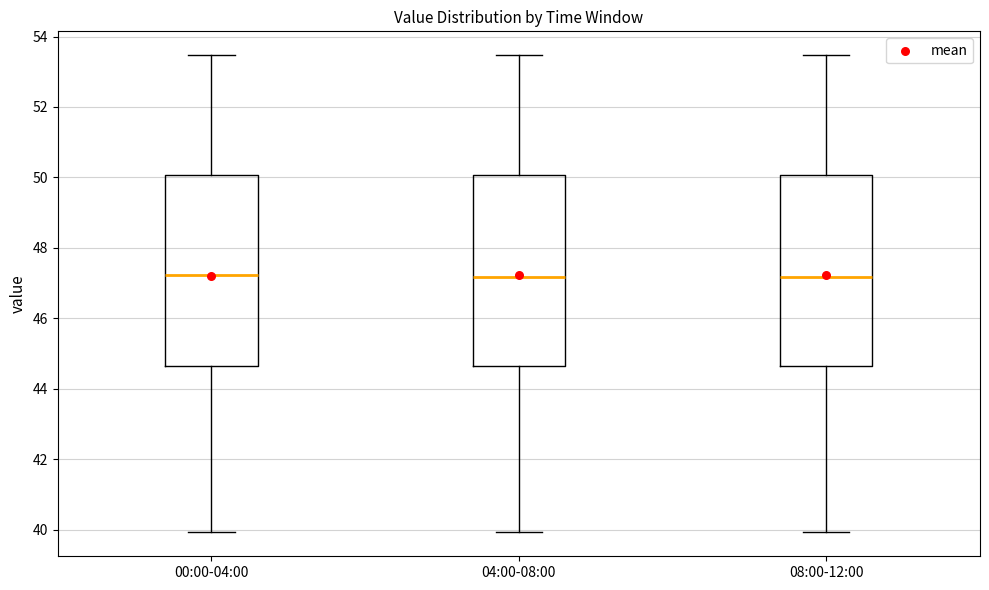

Reading left to right, read every box against the y-axis: the position of its median line, the range the box covers, and the ends of its whiskers. The values are not printed on the chart, so give them approximately, as read against the axis.

00:00-04:00: median 47.2, box 44.6 to 50.0, whiskers 40.0 to 53.4
04:00-08:00: median 47.2, box 44.6 to 50.0, whiskers 40.0 to 53.4
08:00-12:00: median 47.2, box 44.6 to 50.0, whiskers 40.0 to 53.4